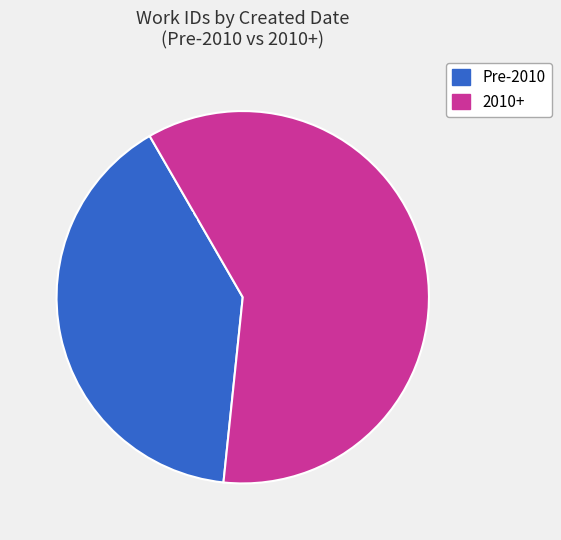

To the nearest percent, what portion does Pre-2010 represent?

40%